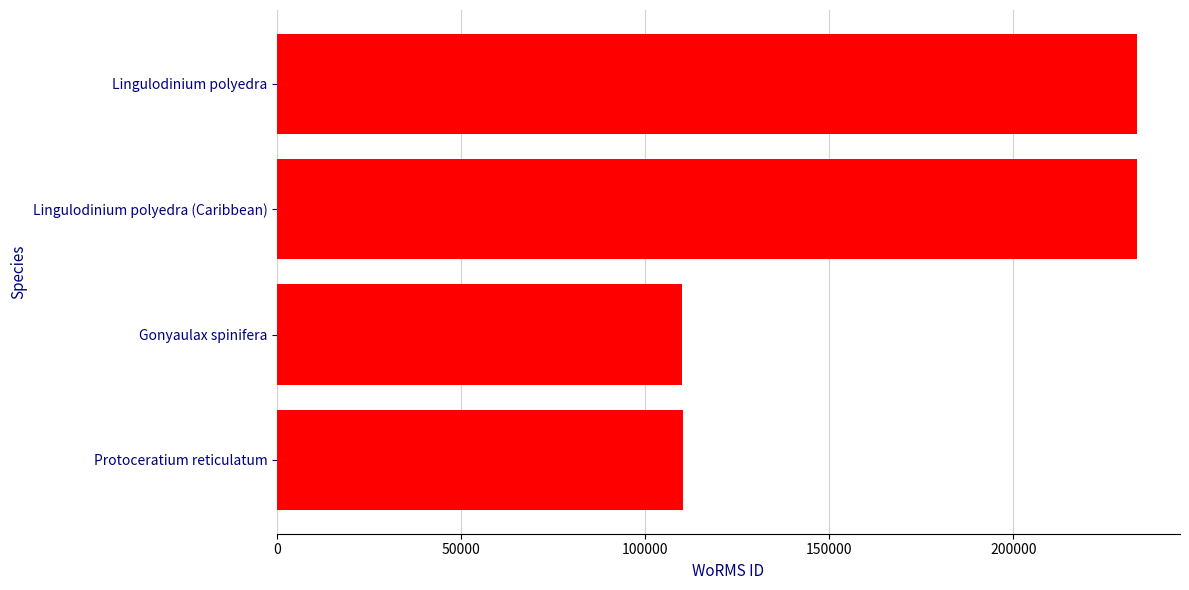

What is the difference between the maximum and minimum values?

123551